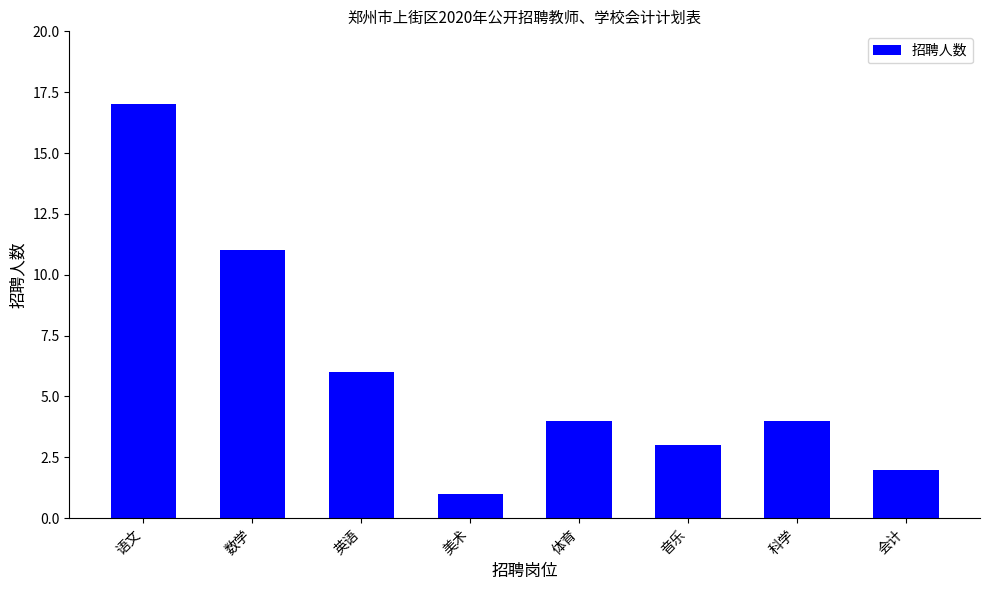

True or false: the data shows 0 at 美术.

False